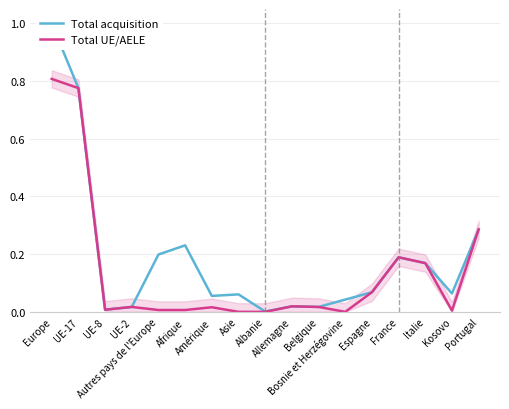

List the series in order of their overall mean, highest first.

Total acquisition, Total UE/AELE